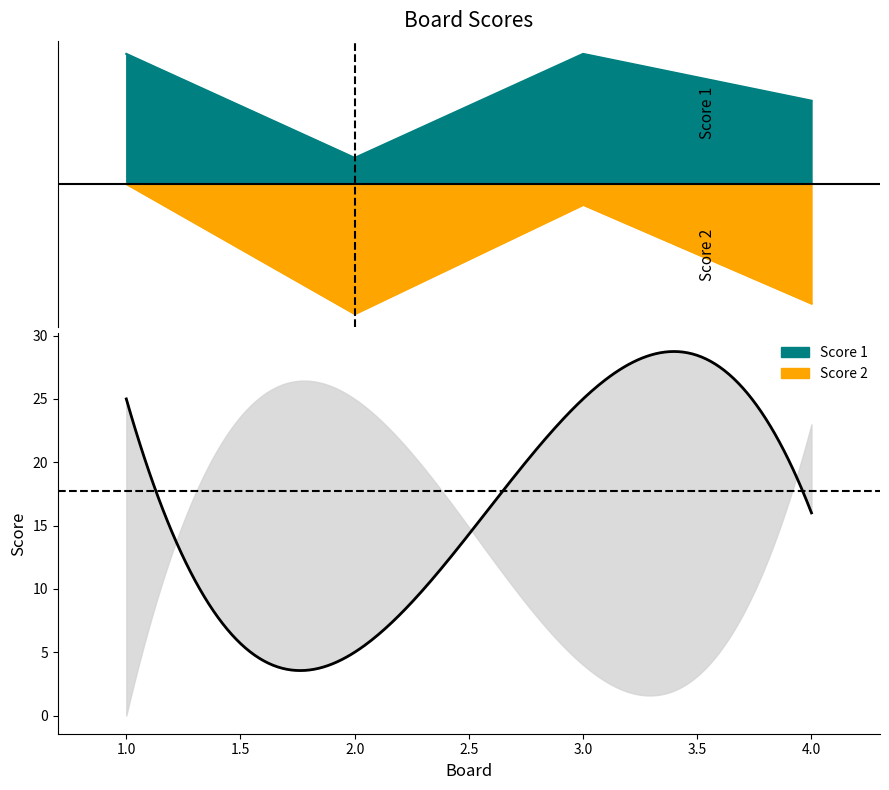

The Score 1 series shows 5 at 2. True or false?

True